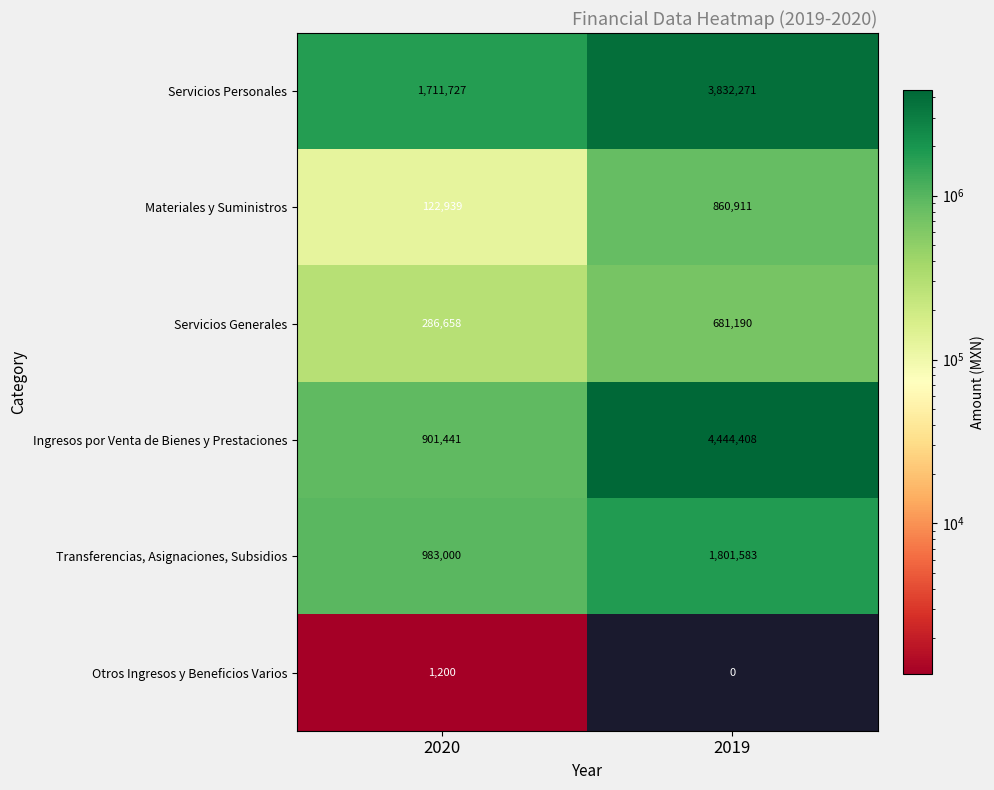

Between 2020 and 2019, which series saw the biggest shift?

Ingresos por Venta de Bienes y Prestaciones